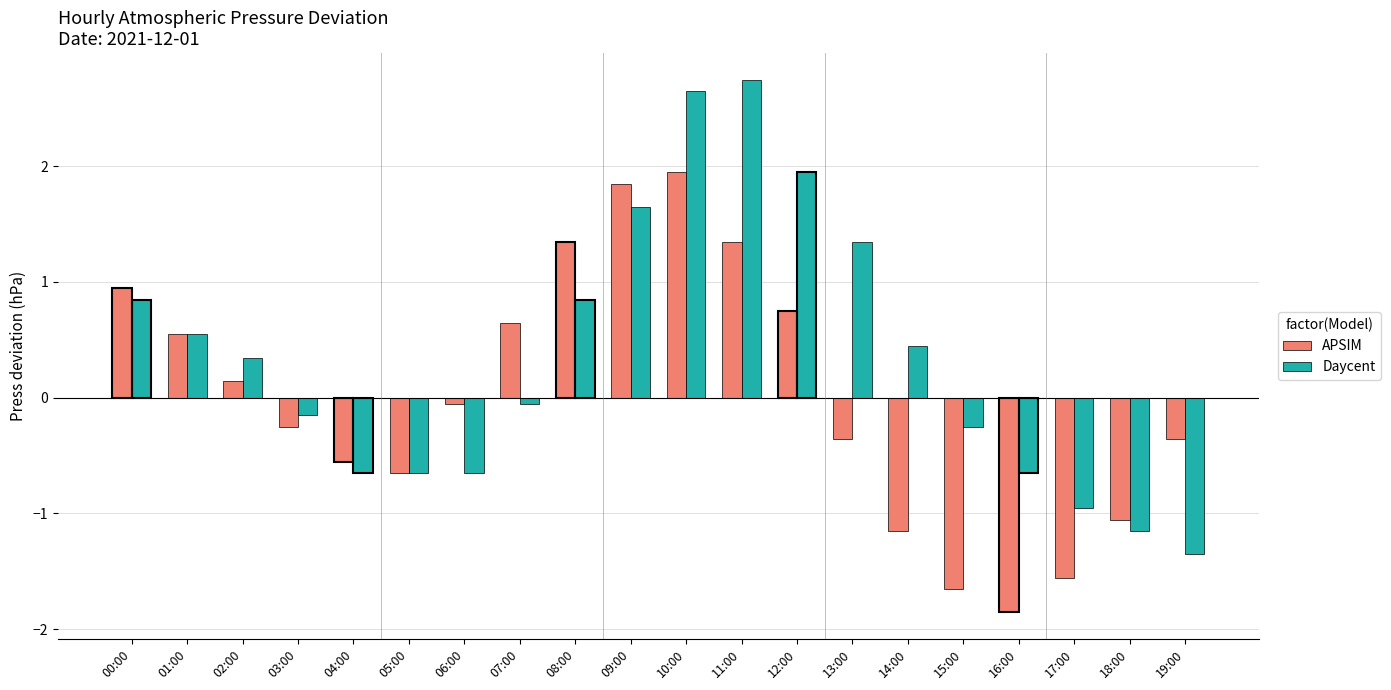

Which category has the lowest value in the APSIM series?

16:00